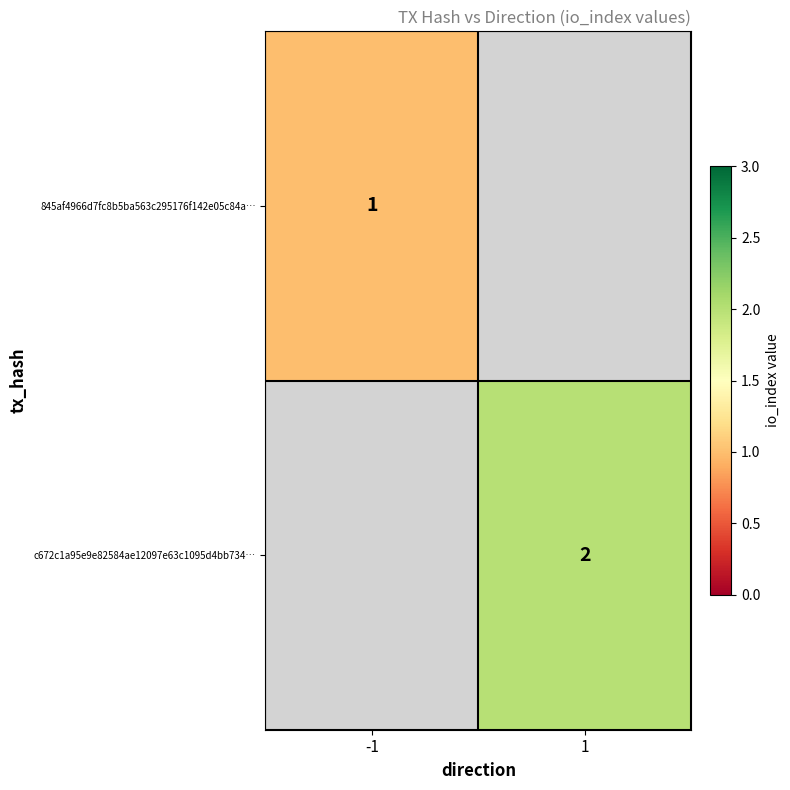

Count the number of data series in this chart.

2